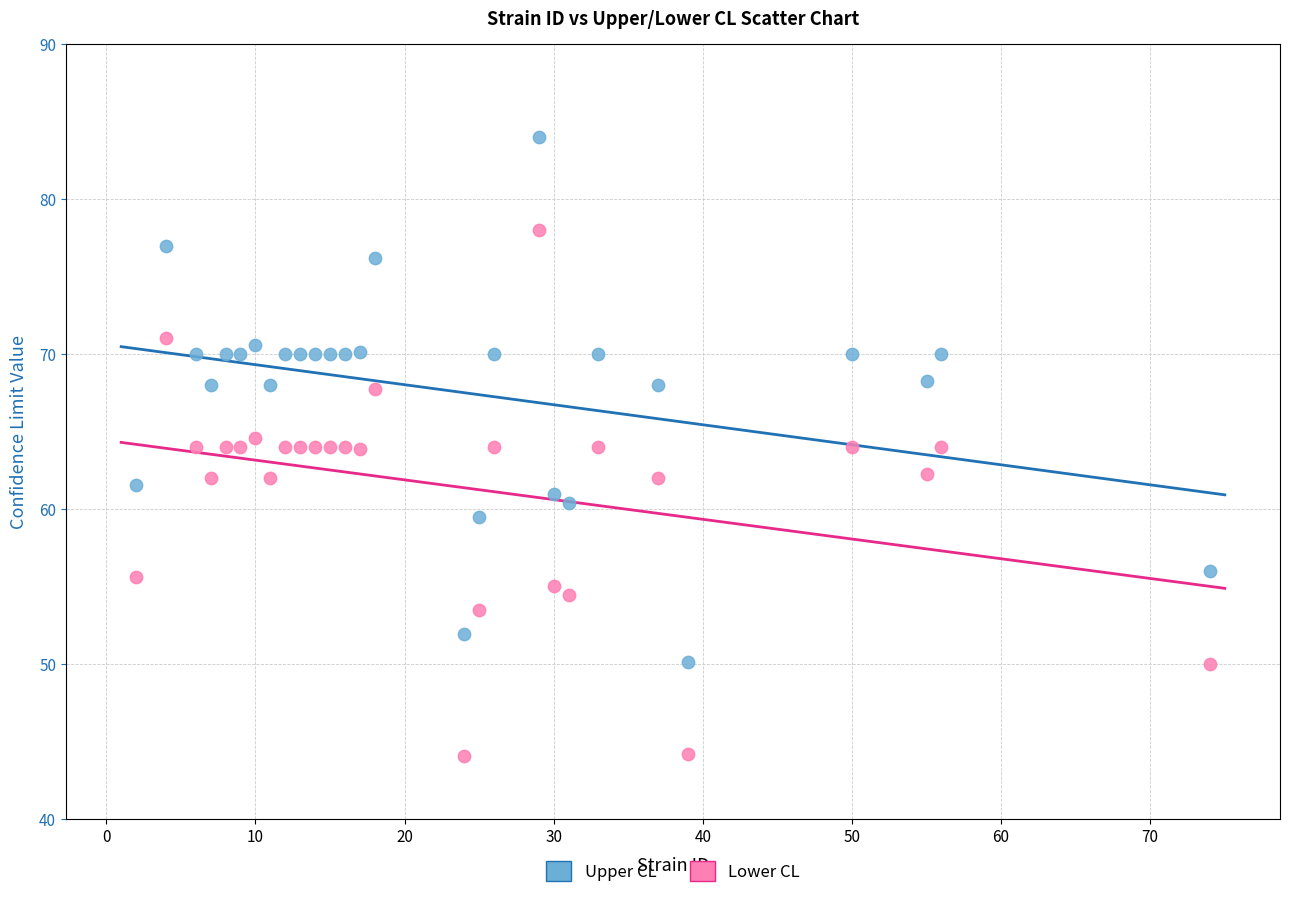

Which series has the largest Y range (max minus min)?

Lower CL